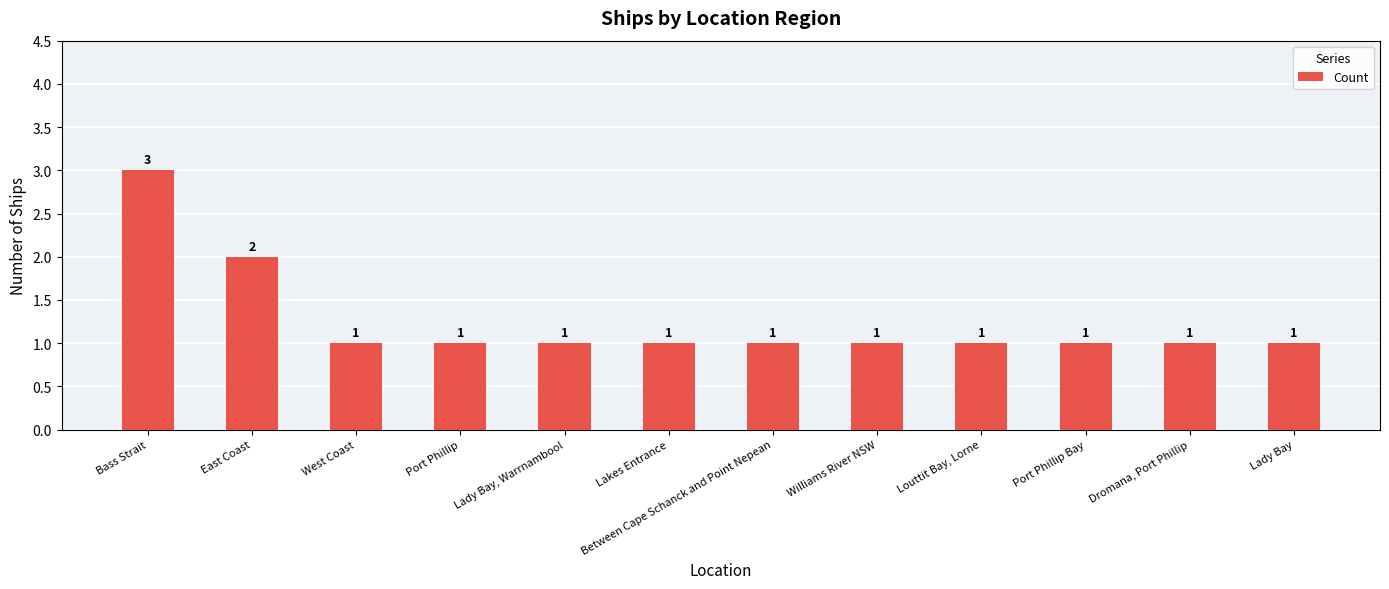

How many data points does each series have?

12